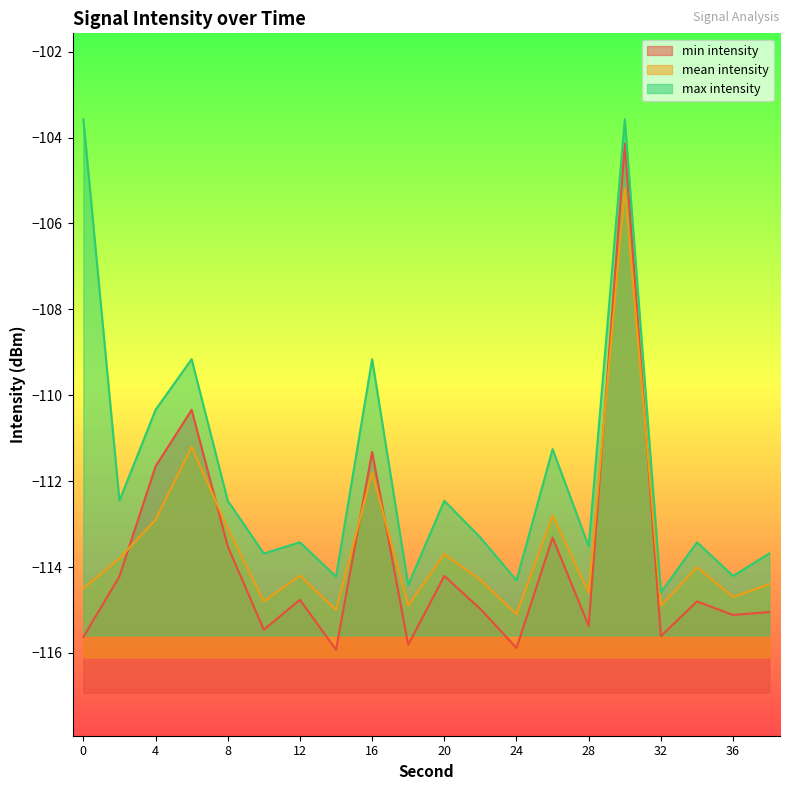

What is the maximum value for max intensity?

-103.6